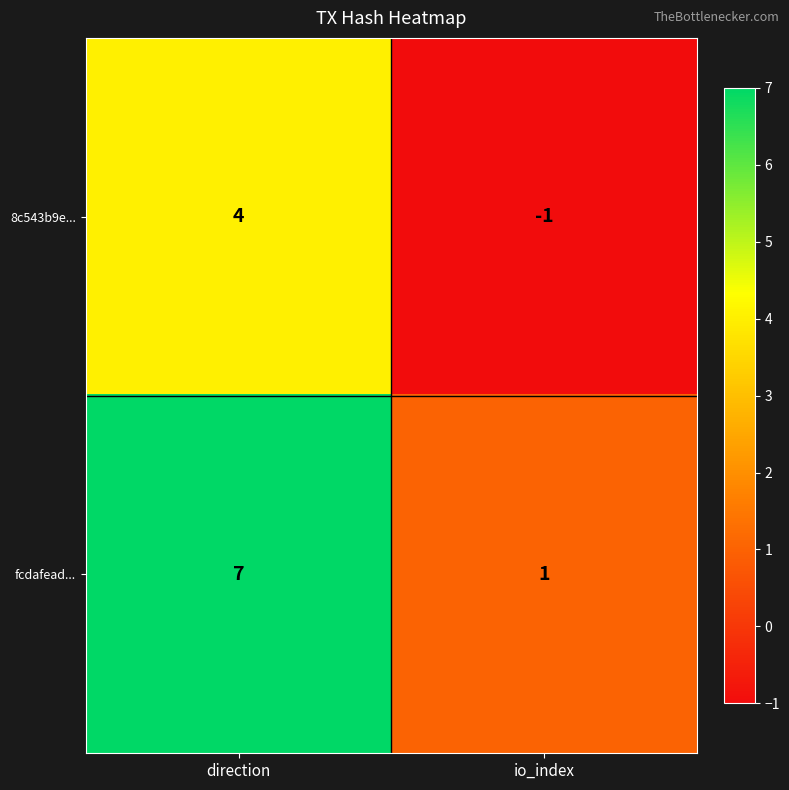

Rank the series by their maximum value, from highest to lowest.

fcdafead..., 8c543b9e...